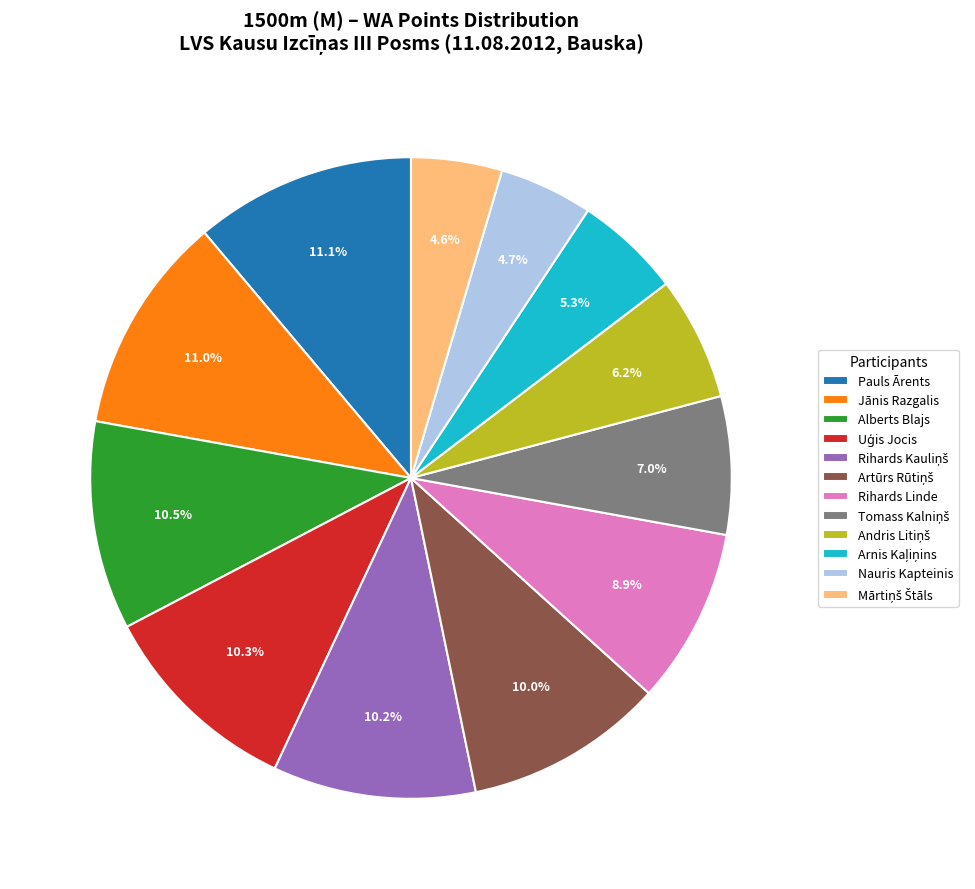

Between Rihards Linde and Jānis Razgalis, which is larger?

Jānis Razgalis